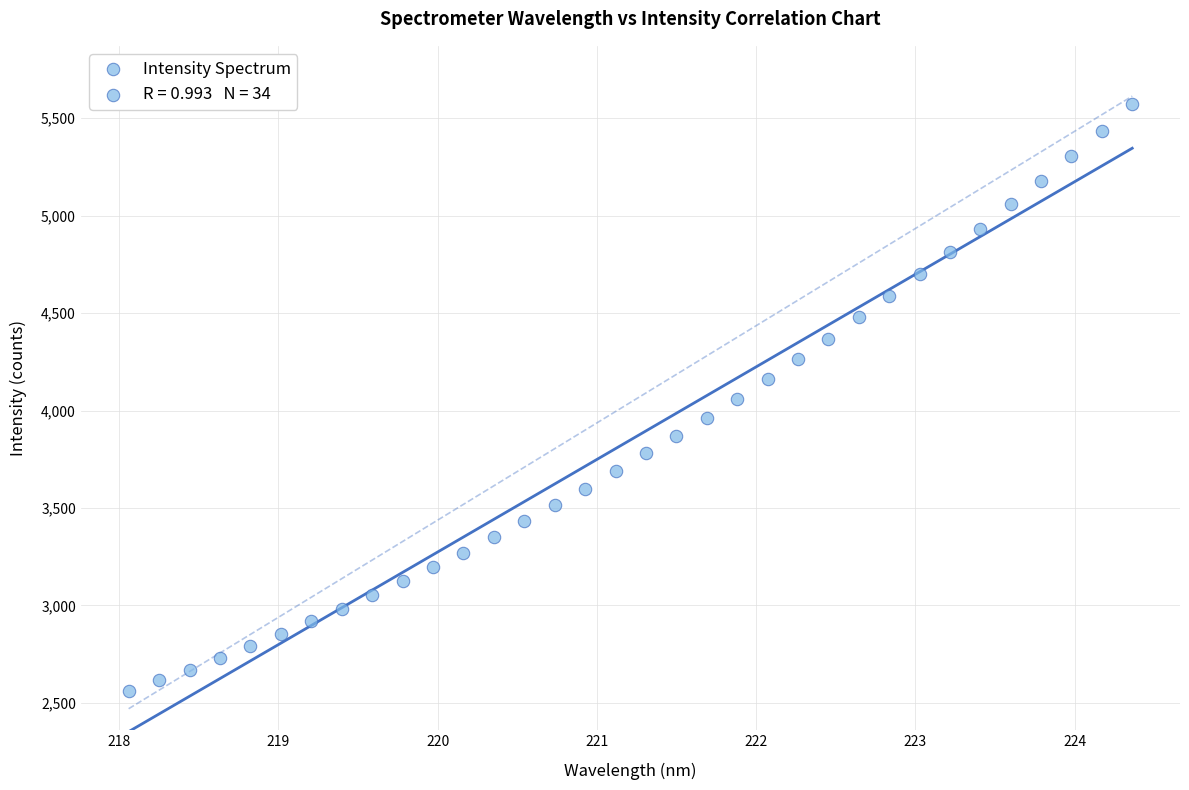

What is the range of X values (max minus min)?

6.3